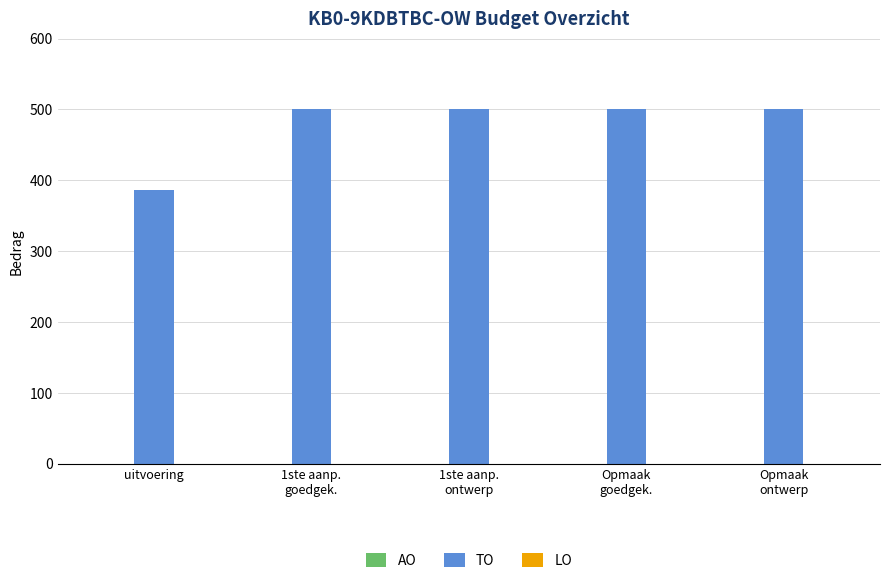

How many bars are there in total?

5